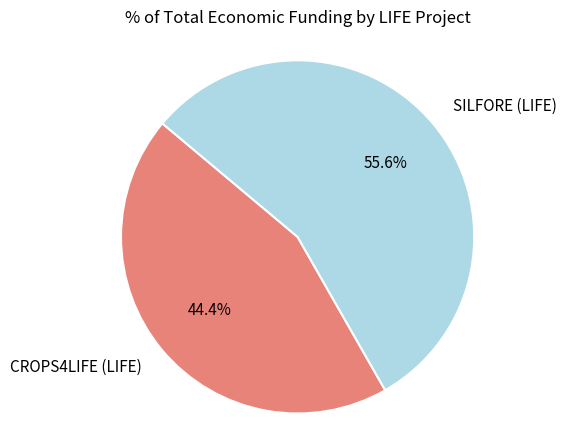

Is there any slice that represents more than half of the pie?

Yes